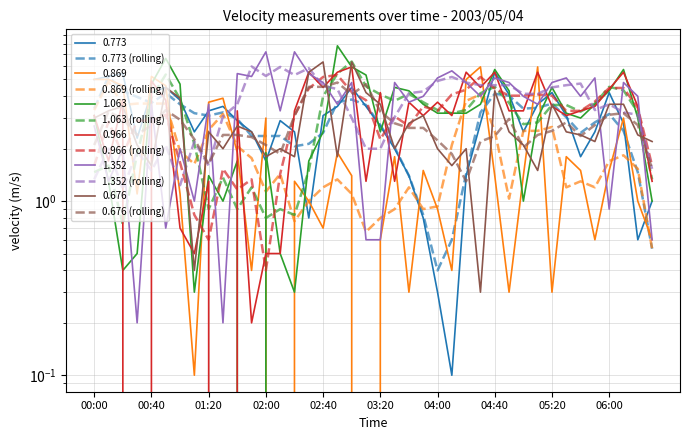

How many intersections are there between 1.352 (rolling) and 0.676 (rolling)?

3